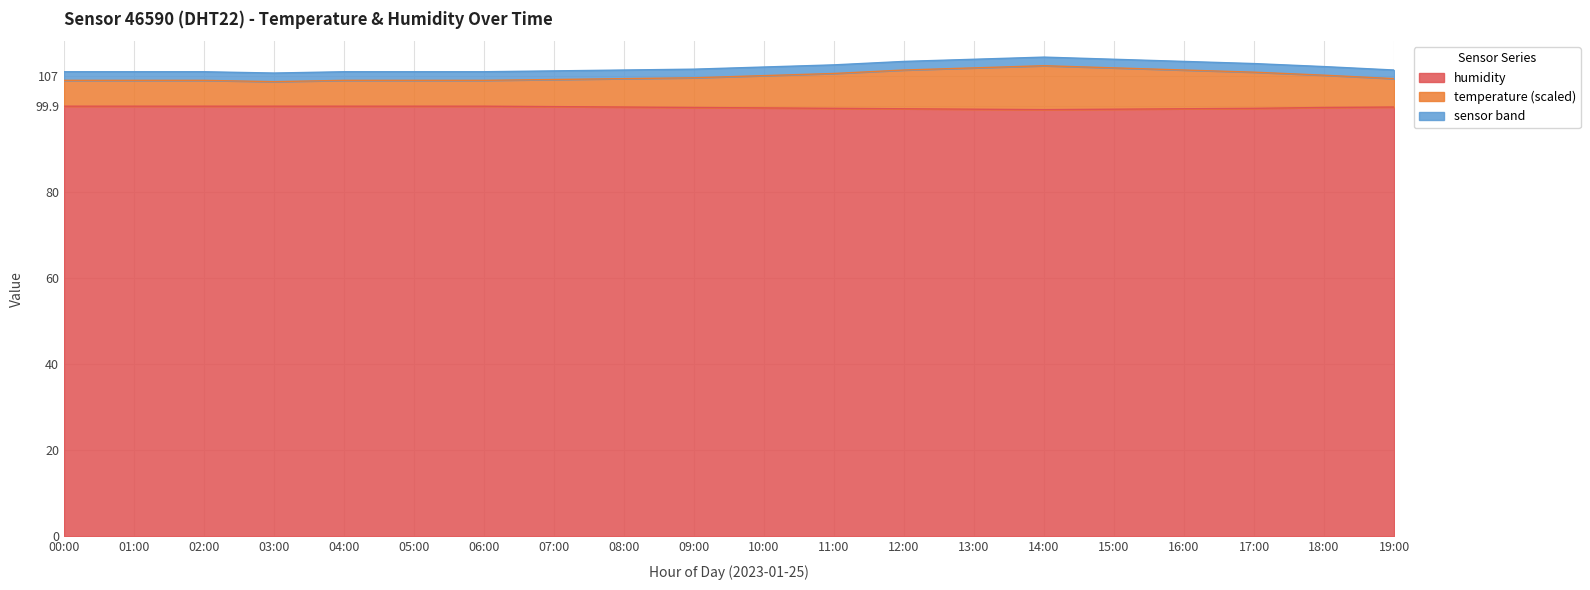

How many interior local valleys does the temperature series have?

1